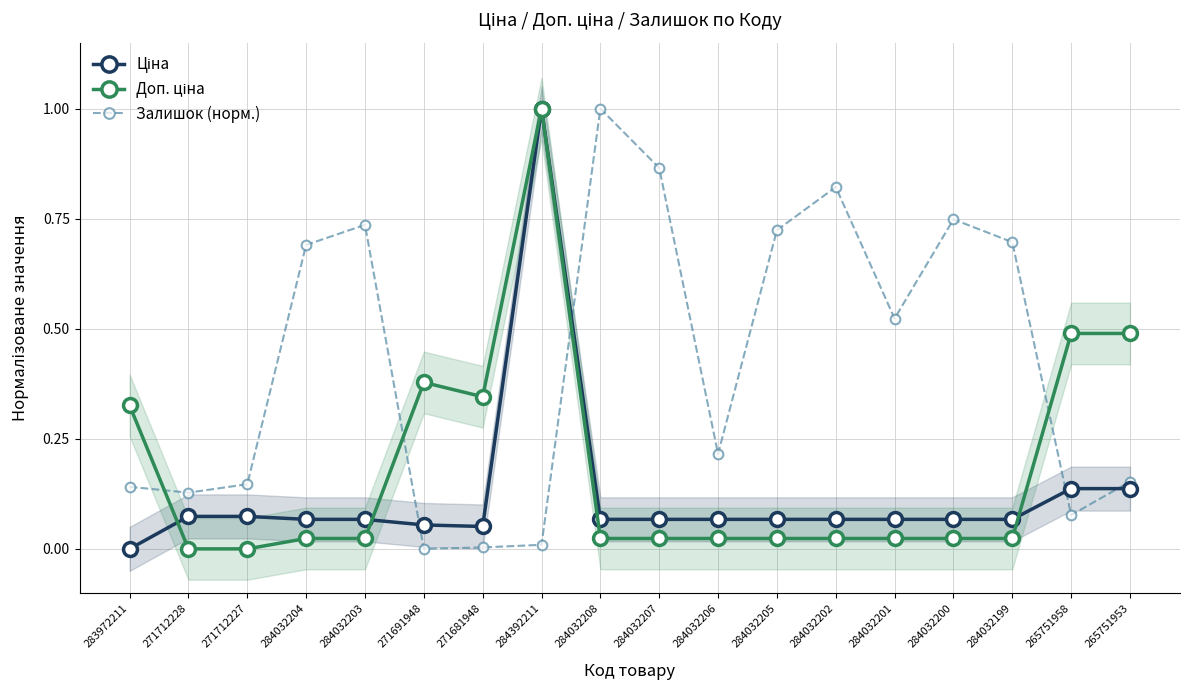

What is the sum of all Ціна values?

2.2